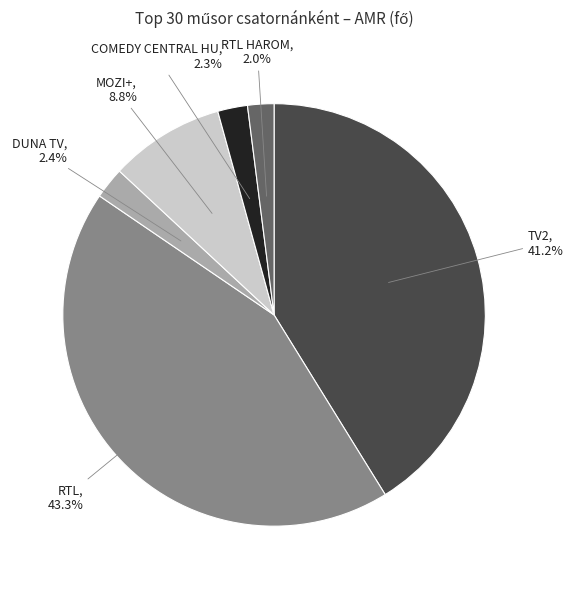

Is there any slice that represents more than half of the pie?

No